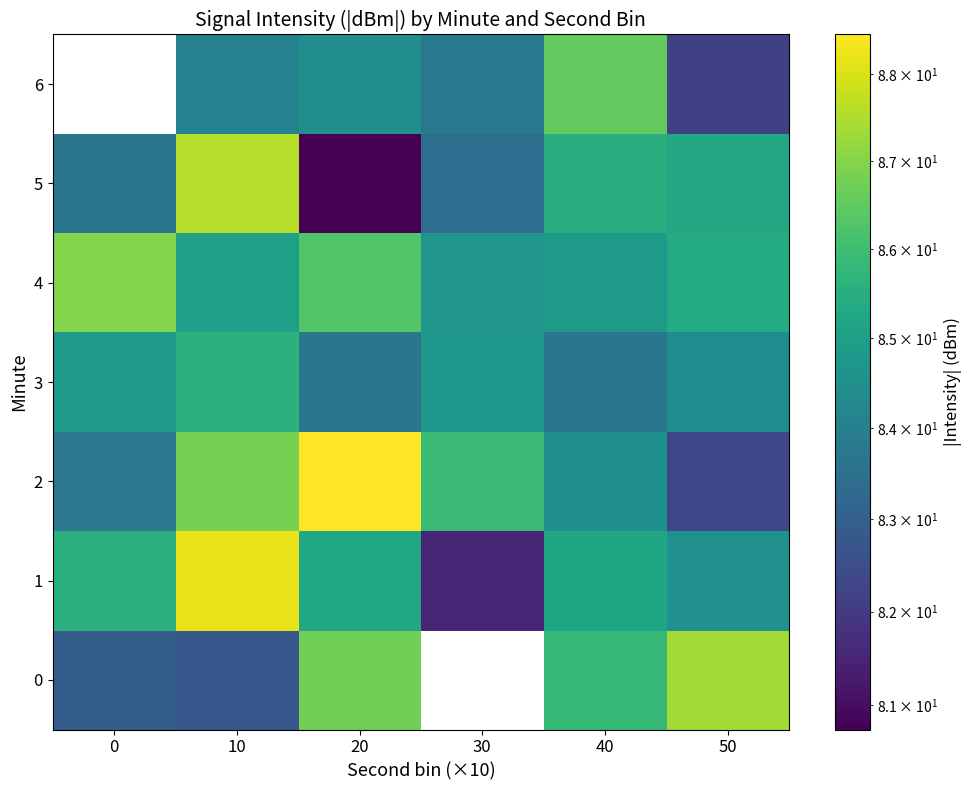

What is the average value of the 3 series?

84.5